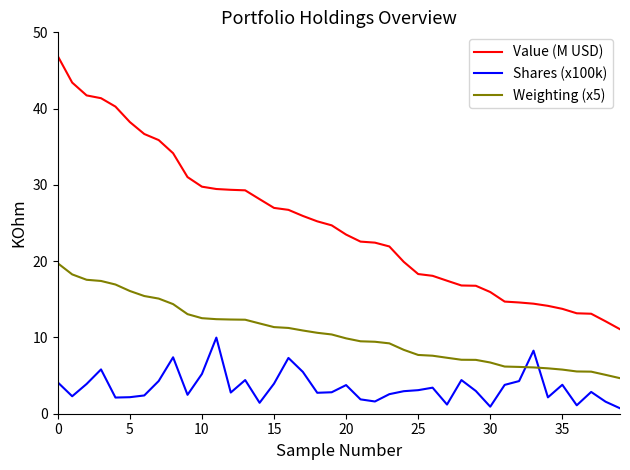

What is the sum of all Shares (x100k) values?

140.4